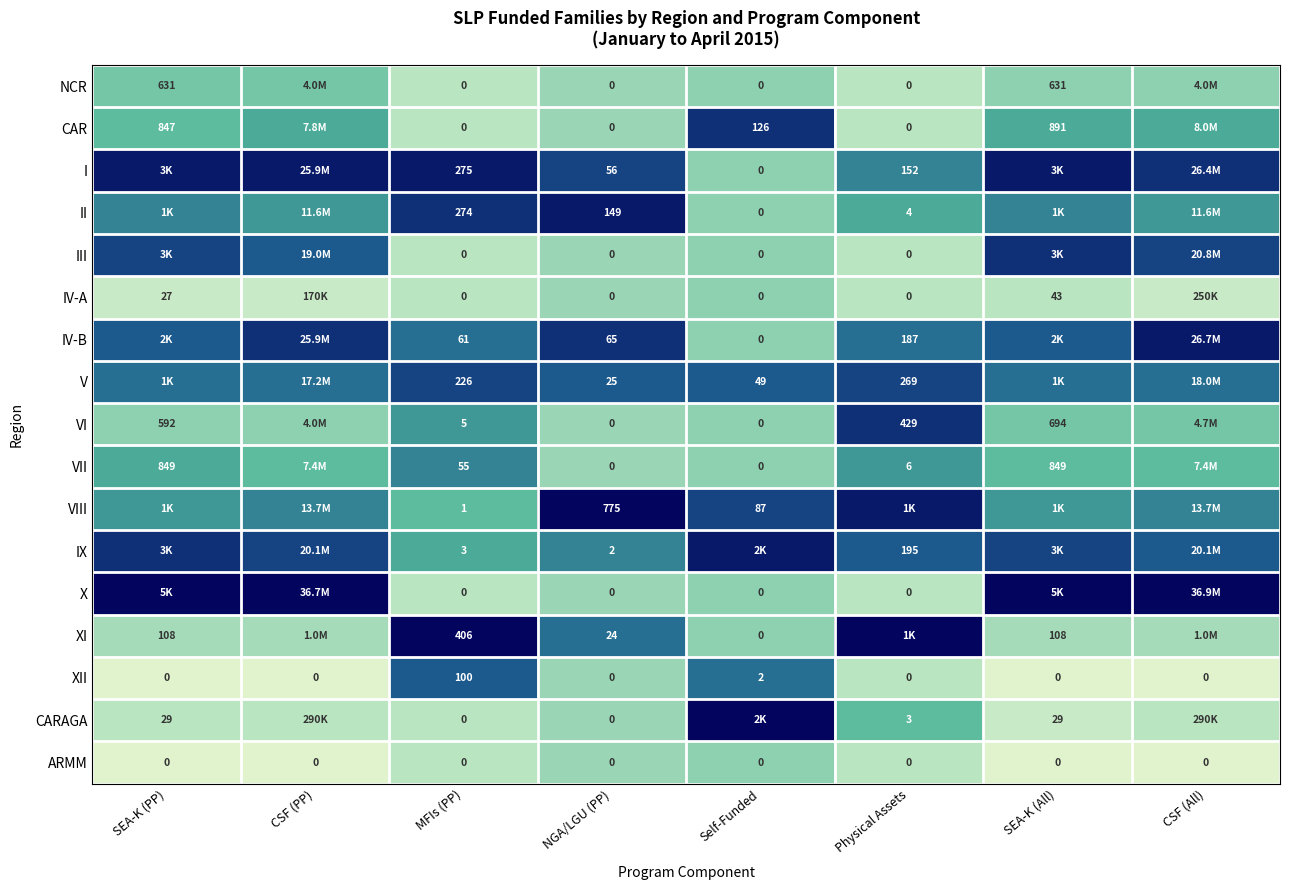

At which label is XII closest to 50?

Self-Funded